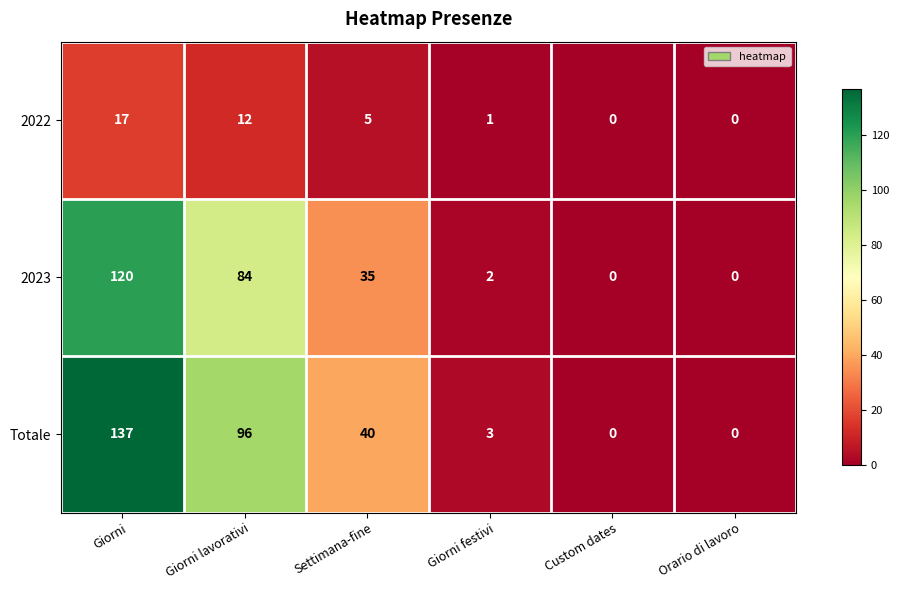

What is the approximate value of Totale at Giorni festivi?

3